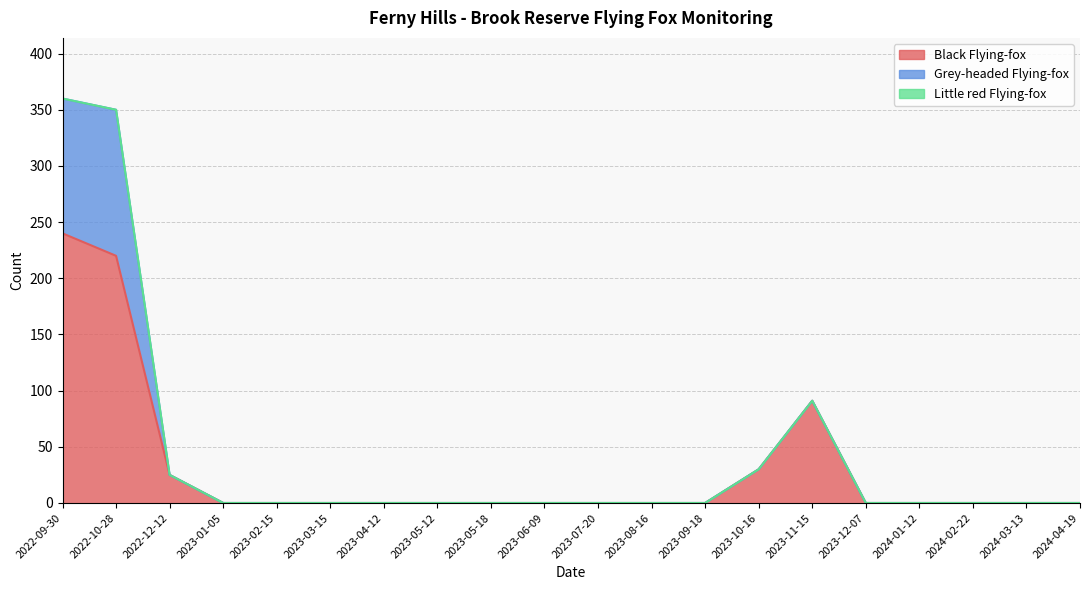

What is the label of the 16th point from the right?

2023-02-15